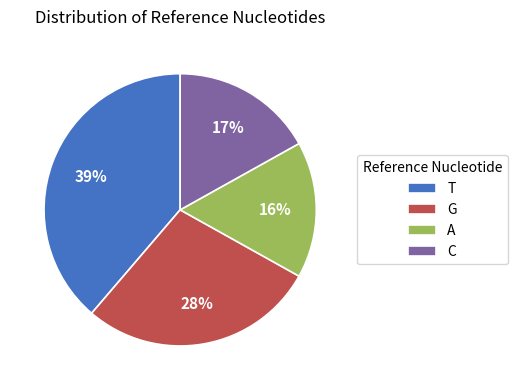

Is C the majority of the pie?

No